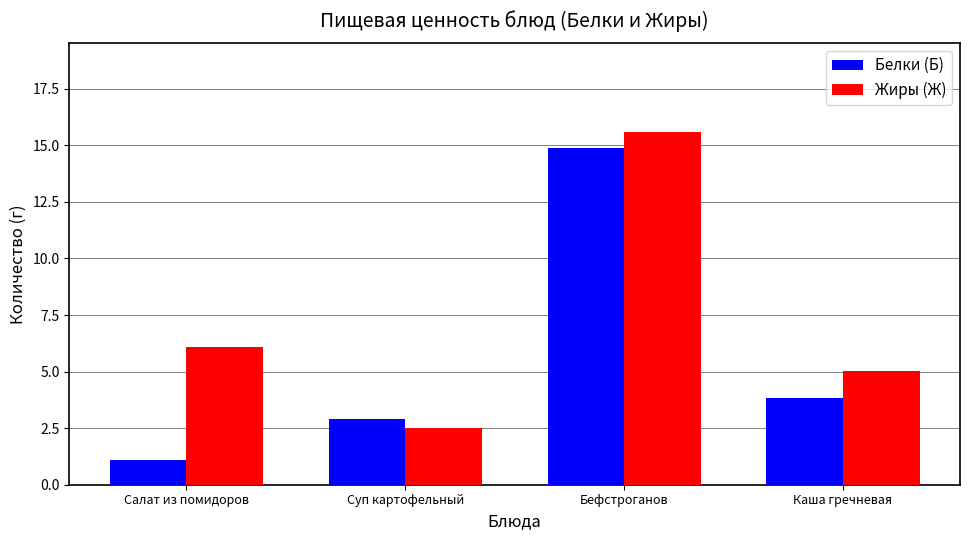

Reading left to right, what are all the values shown in this chart?

Белки (Б): Салат из помидоров=1.1	Суп картофельный=2.9	Бефстроганов=14.9	Каша гречневая=3.8
Жиры (Ж): Салат из помидоров=6.1	Суп картофельный=2.5	Бефстроганов=15.6	Каша гречневая=5.0